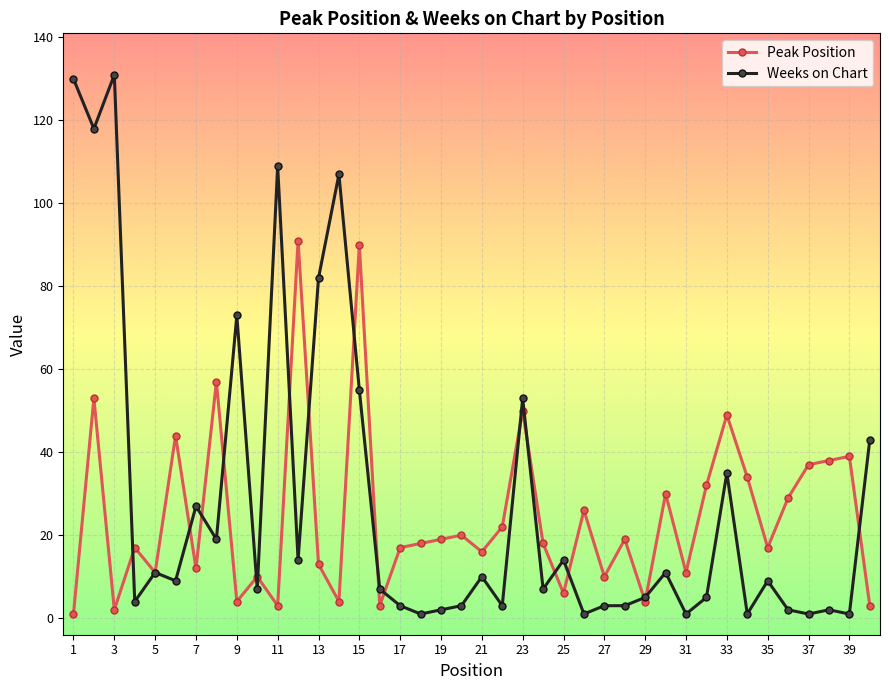

True or false: Peak Position has more than 2 interior local peaks.

True